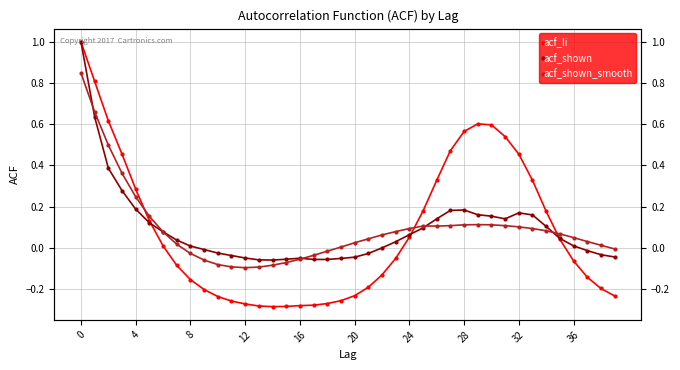

What is the average value of the acf_shown_smooth series?

0.1